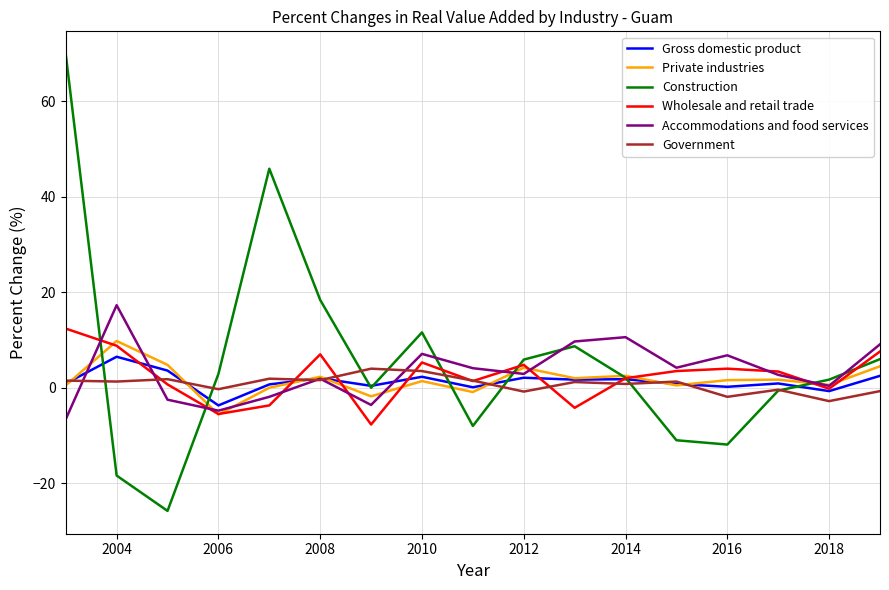

List the series in order of their peak value, lowest first.

Government, Gross domestic product, Private industries, Wholesale and retail trade, Accommodations and food services, Construction